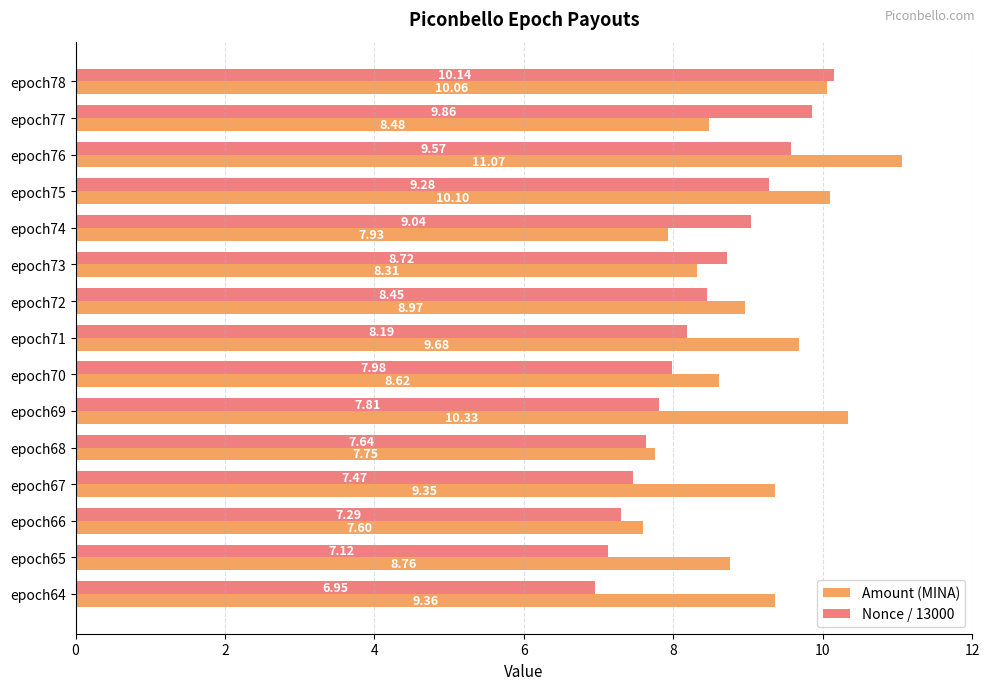

At how many categories does at least one series exceed 9?

9